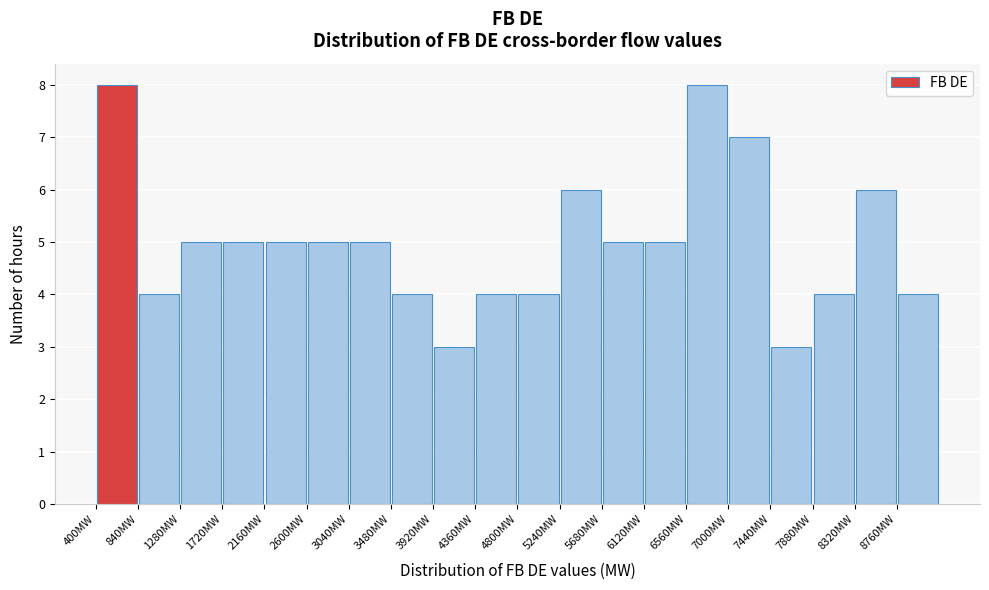

How tall is the bar that spans 1720 to 2160 on the x-axis? Neither the bar edges nor the heights are printed on the chart, so give them approximately, as read against the axes.

5